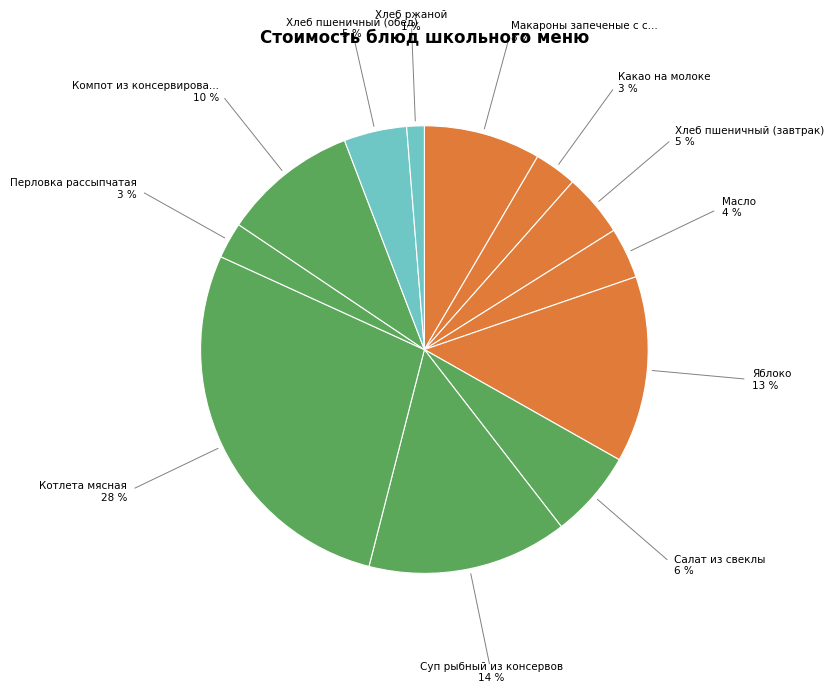

How many segments does this pie chart have?

12